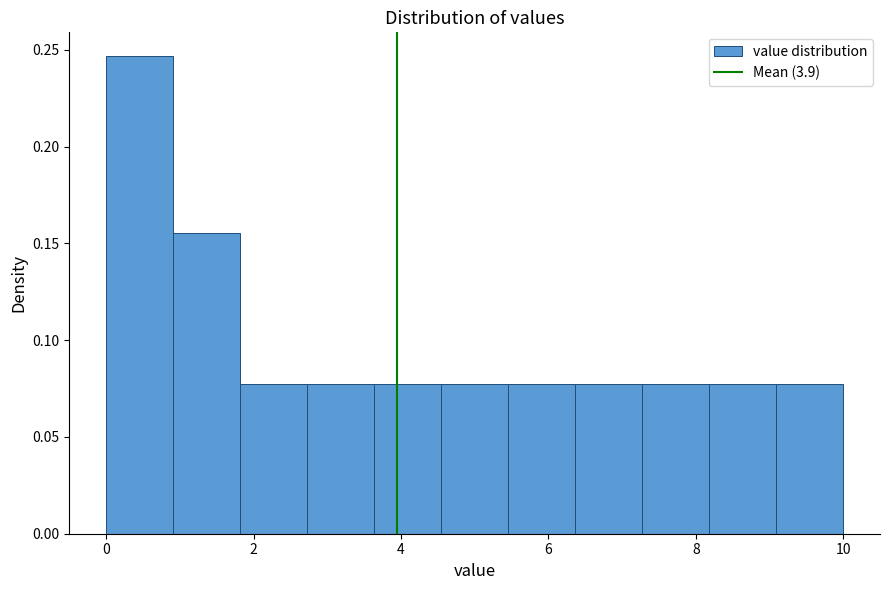

Reading left to right, transcribe this chart: for each bar, give the range it covers on the x-axis and its height. Neither the bar edges nor the heights are printed on the chart, so give them approximately, as read against the axes.

0.0 to 1.0: 0.245
1.0 to 1.8: 0.155
1.8 to 2.8: 0.080
2.8 to 3.6: 0.080
3.6 to 4.6: 0.080
4.6 to 5.4: 0.080
5.4 to 6.4: 0.080
6.4 to 7.2: 0.080
7.2 to 8.2: 0.080
8.2 to 9.0: 0.080
9.0 to 10.0: 0.080